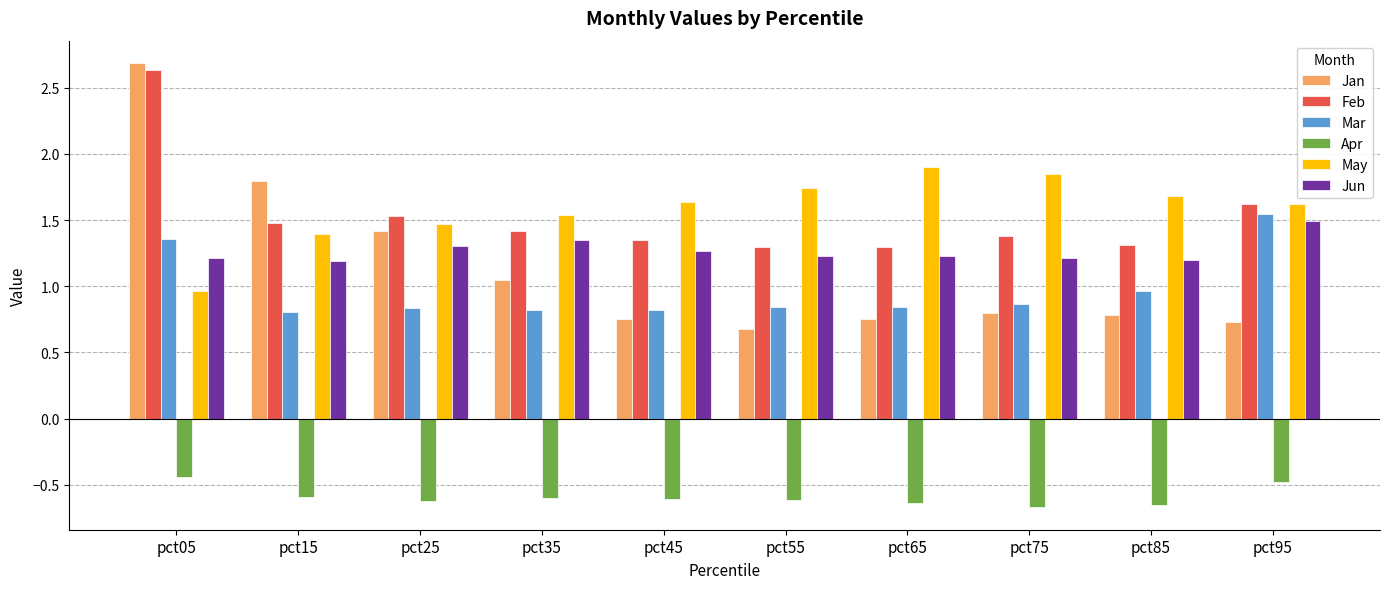

True or false: Jun has a value of 1.2 at pct85.

True